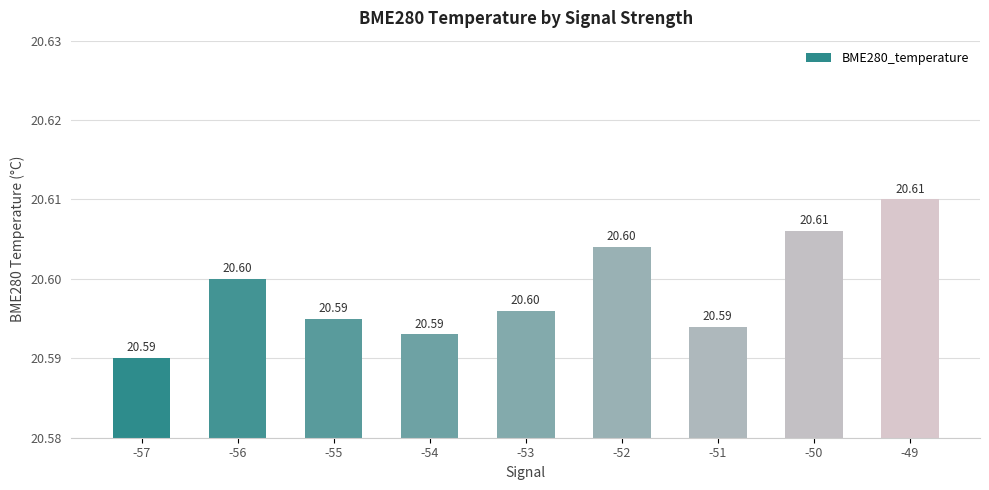

Reading left to right, what are all the values shown in this chart?

20.6	20.6	20.6	20.6	20.6	20.6	20.6	20.6	20.6